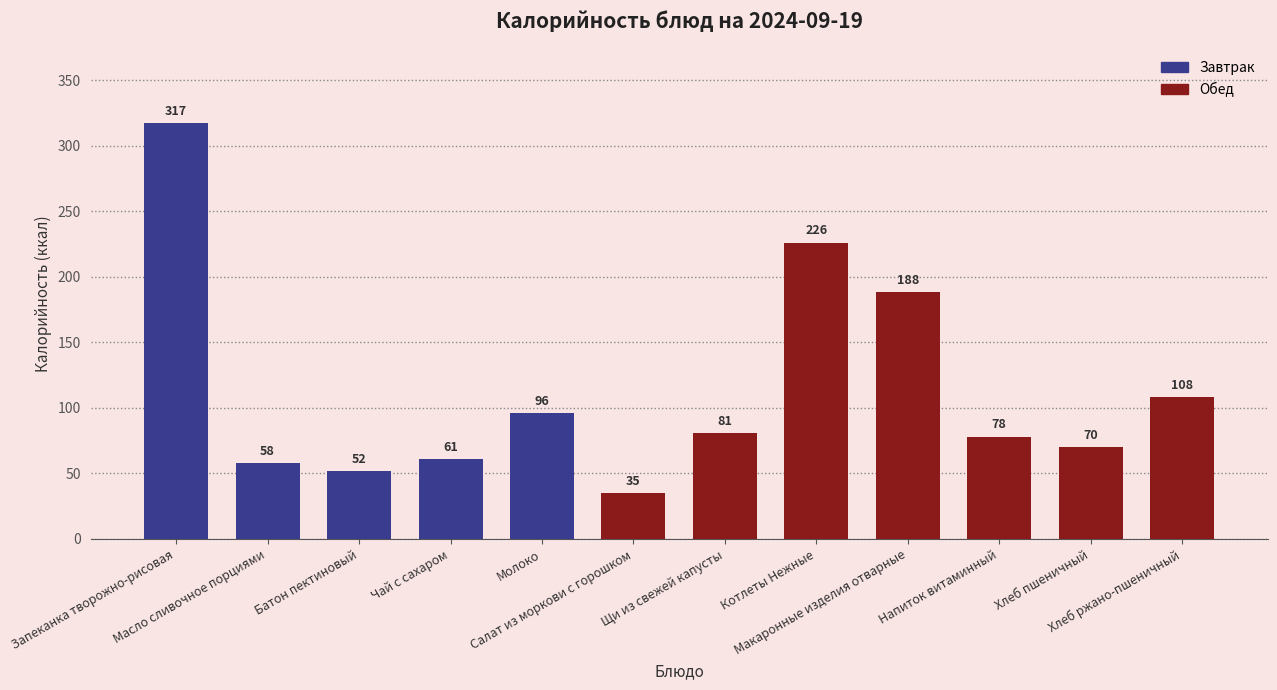

What is the value of the 9th bar from the left?

188